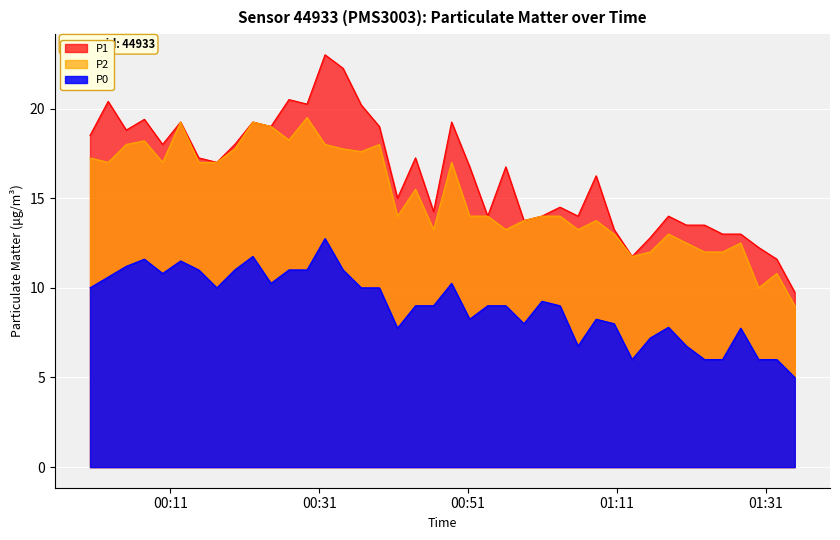

True or false: P0 and P2 cross at least once.

False